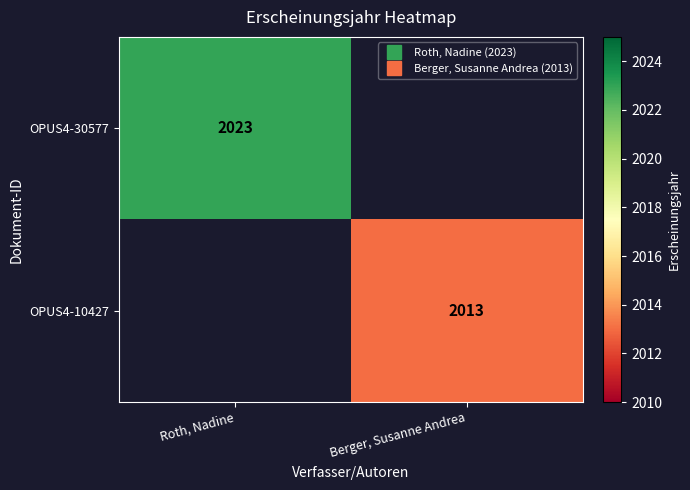

What is the greatest value displayed?

2023.0